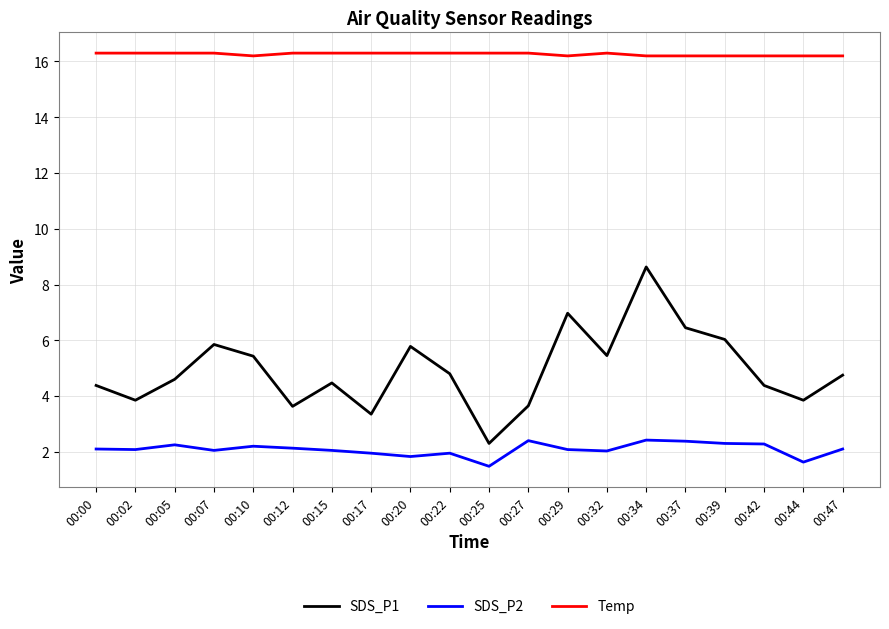

Is it true that SDS_P1 equals 6.0 at 00:39?

True